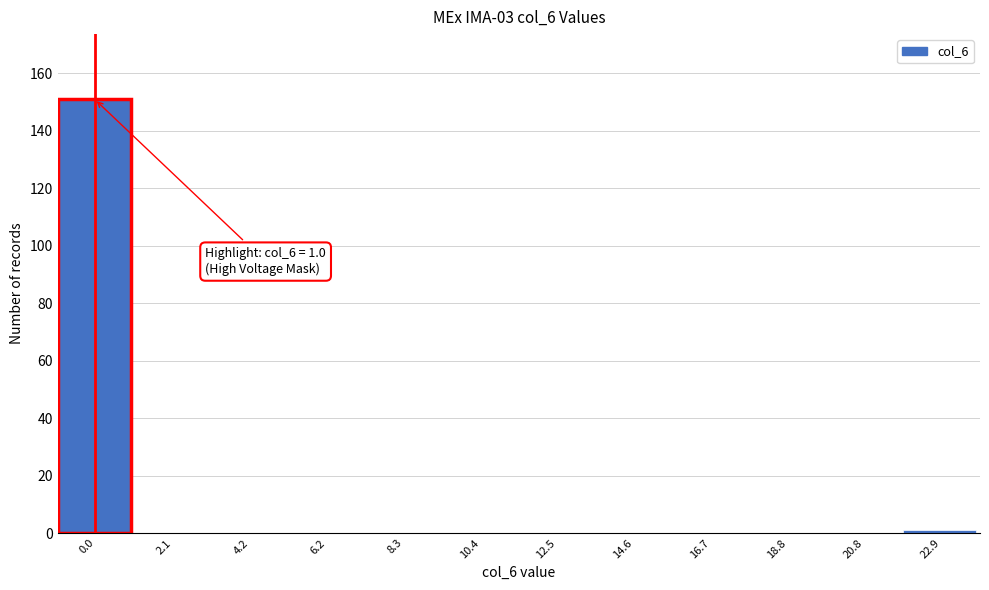

Reading left to right, extract all data points from this chart.

0.0=151	2.1=0	4.2=0	6.2=0	8.3=0	10.4=0	12.5=0	14.6=0	16.7=0	18.8=0	20.8=0	22.9=1